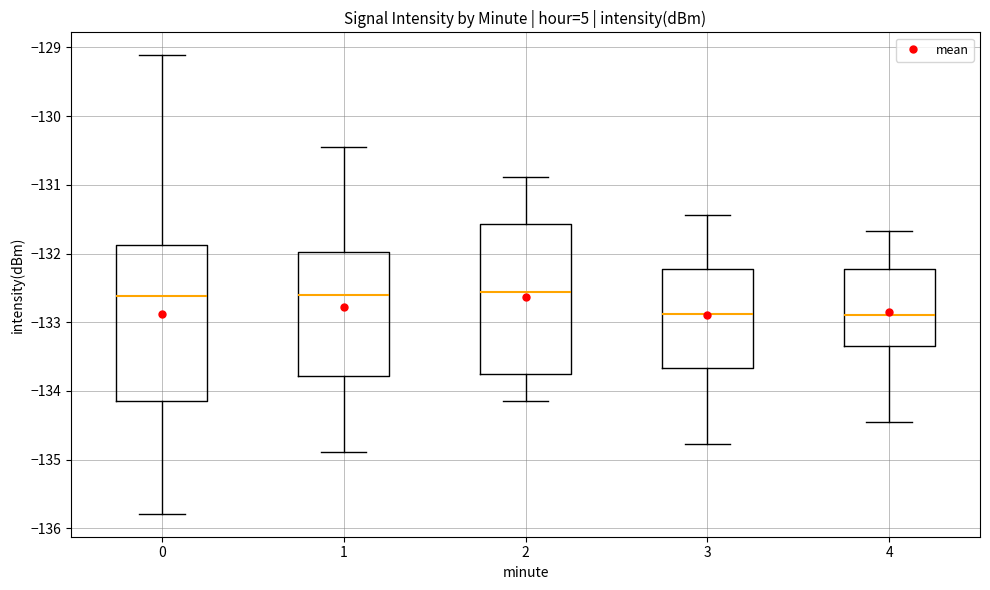

Where is the upper edge of the box at x = 2 on the y-axis? The values are not printed on the chart, so give them approximately, as read against the axis.

-131.6